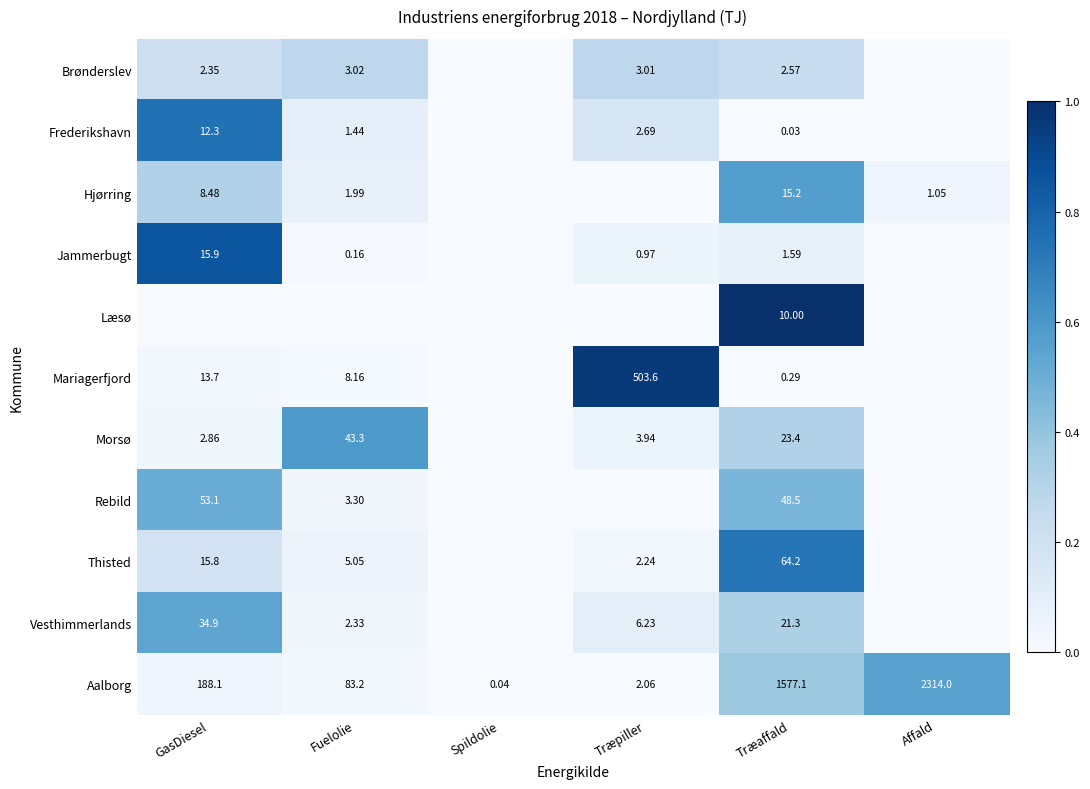

At which label does Aalborg reach its minimum?

Spildolie